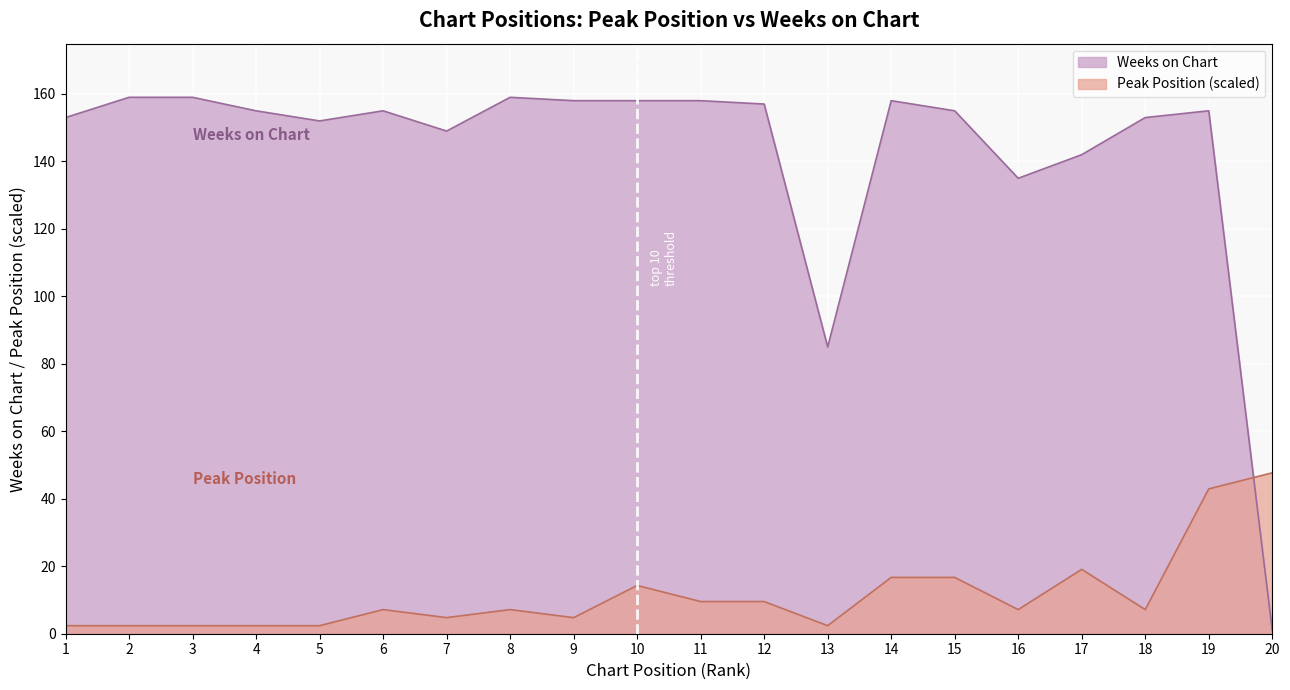

Is the value of Weeks on Chart at 17 greater than the value of Peak Position at 10?

Yes